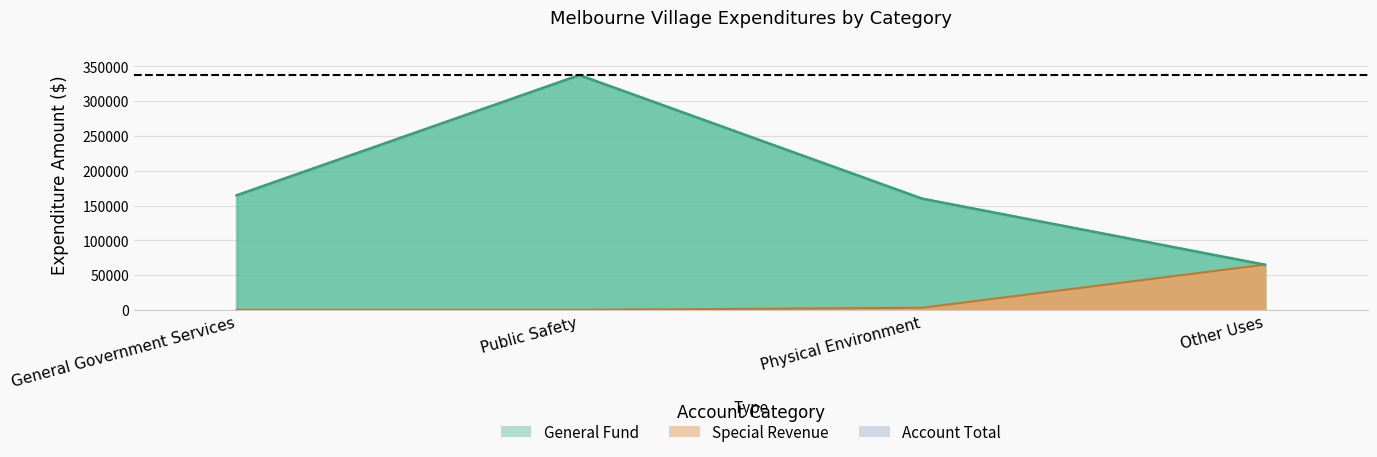

At which label does Special Revenue first exceed 3070?

Other Uses